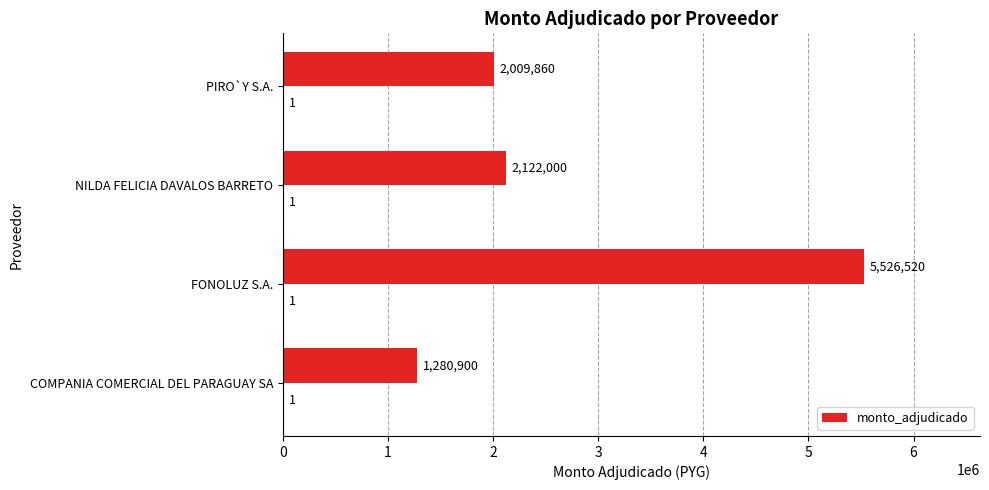

What is the difference between the maximum and minimum values?

4245620